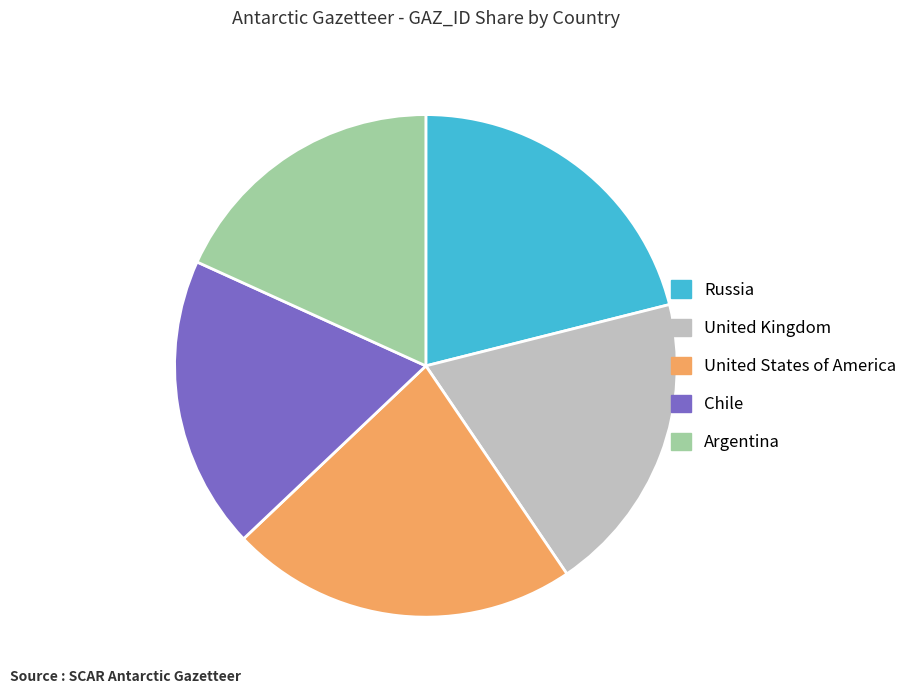

Combined, do United Kingdom and Russia account for over 50%?

No